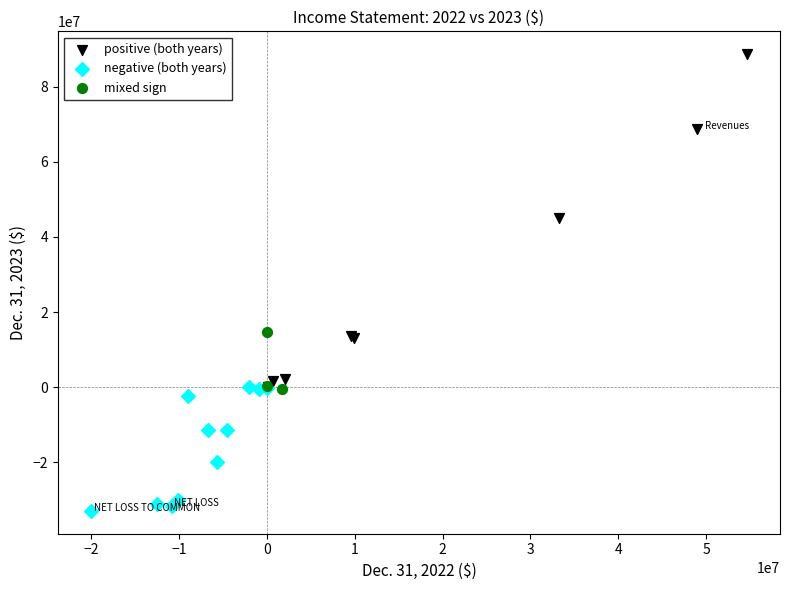

Which series reaches the maximum Y coordinate?

positive (both years)